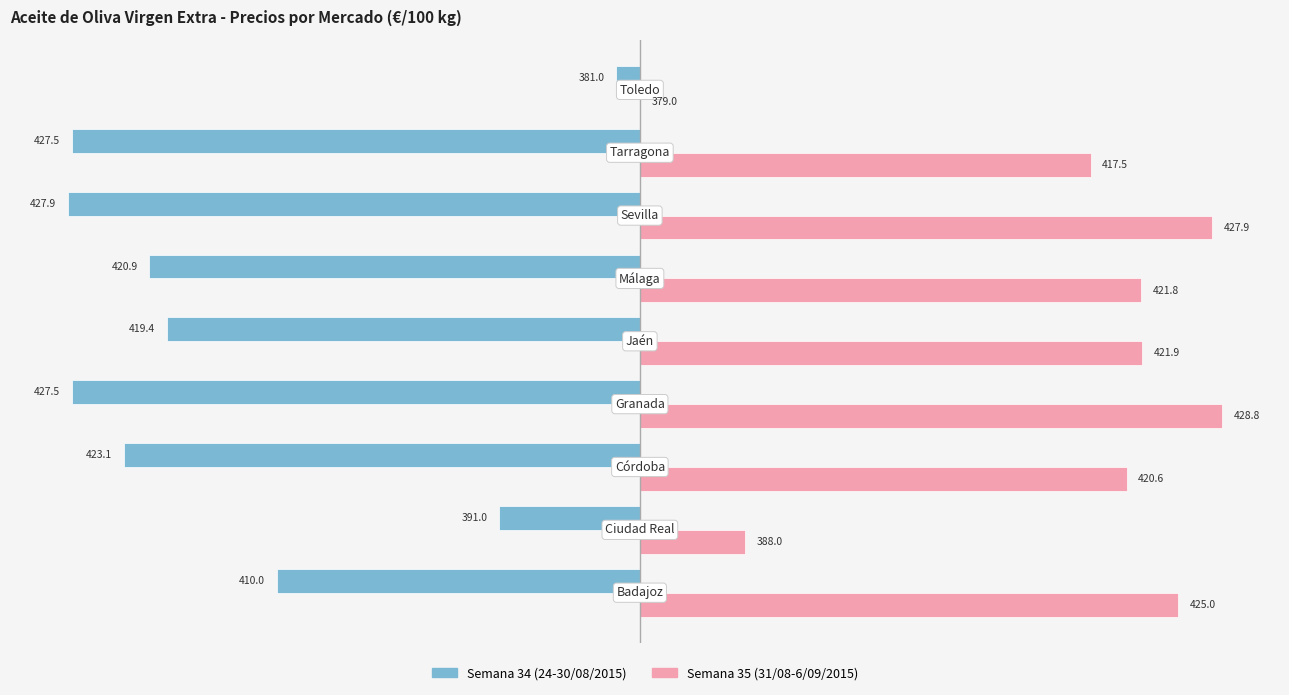

What are all the series names shown in the legend?

Semana 34 (24-30/08/2015), Semana 35 (31/08-6/09/2015)